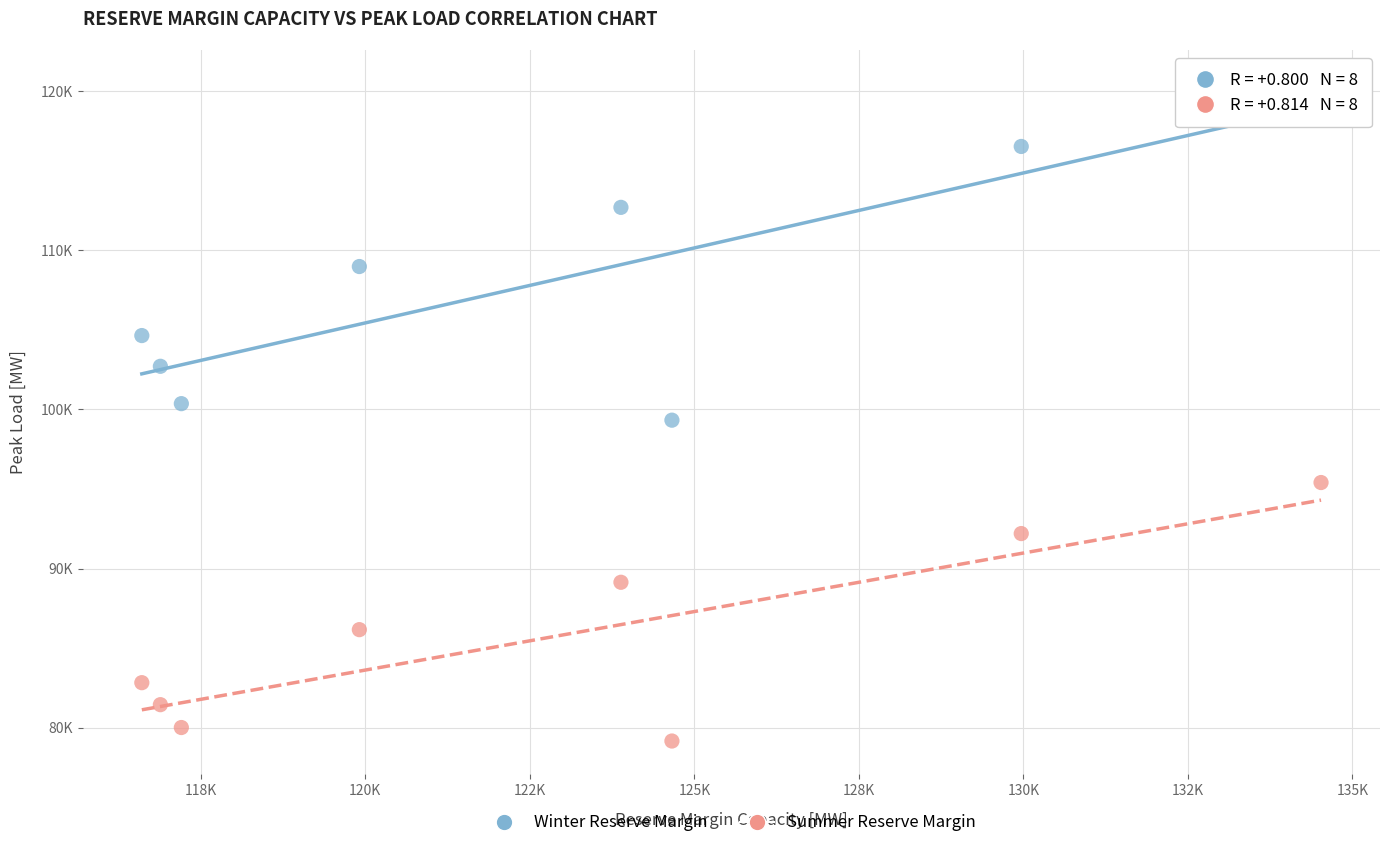

Which series has the largest Y range (max minus min)?

Winter Reserve Margin